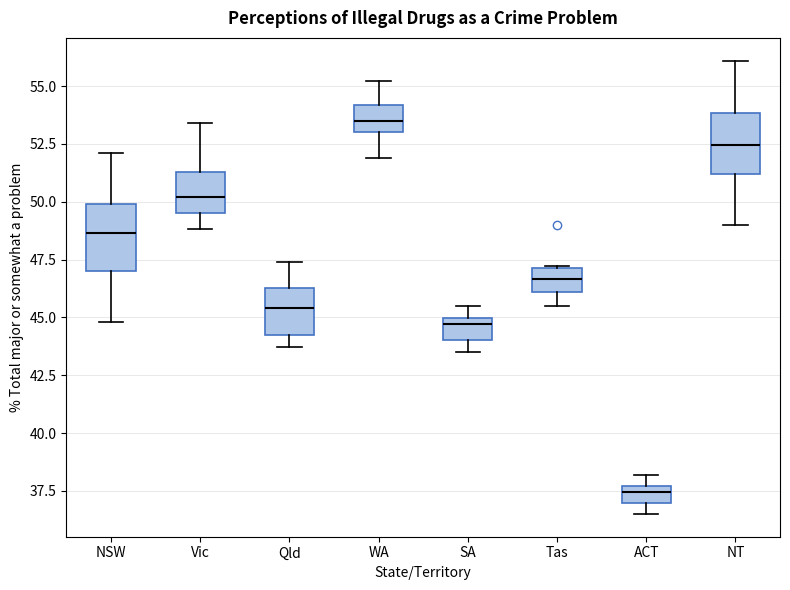

Where is the upper edge of the box for SA on the y-axis? The values are not printed on the chart, so give them approximately, as read against the axis.

45.0